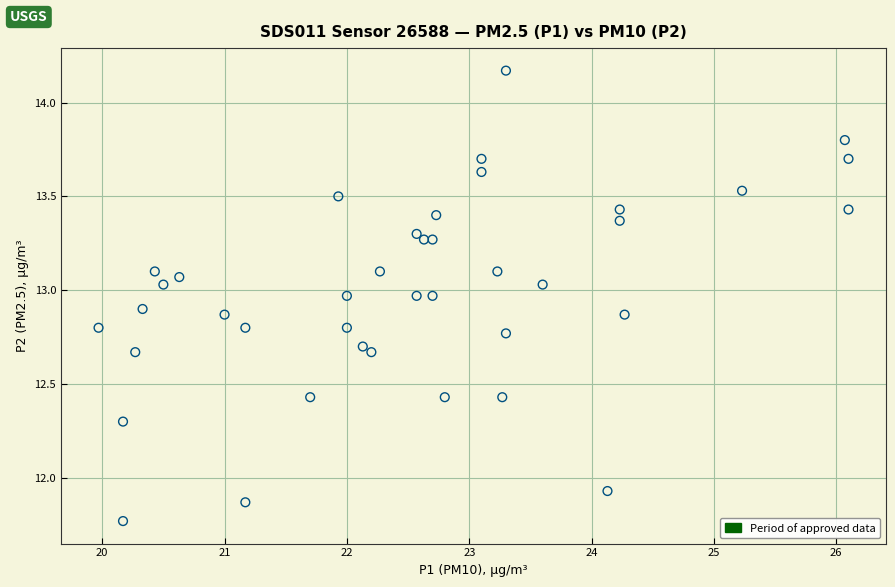

What is the range of Y values (max minus min)?

2.4